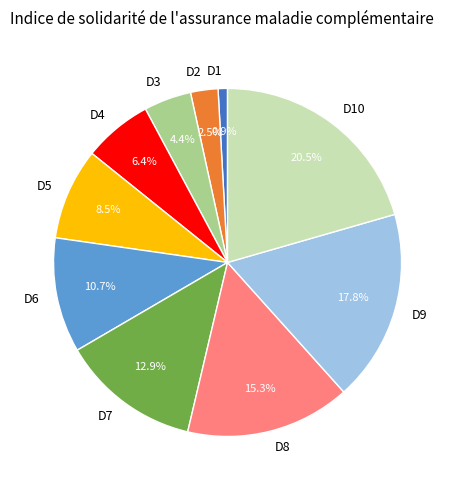

What percentage is NOT represented by D9?

82.2%